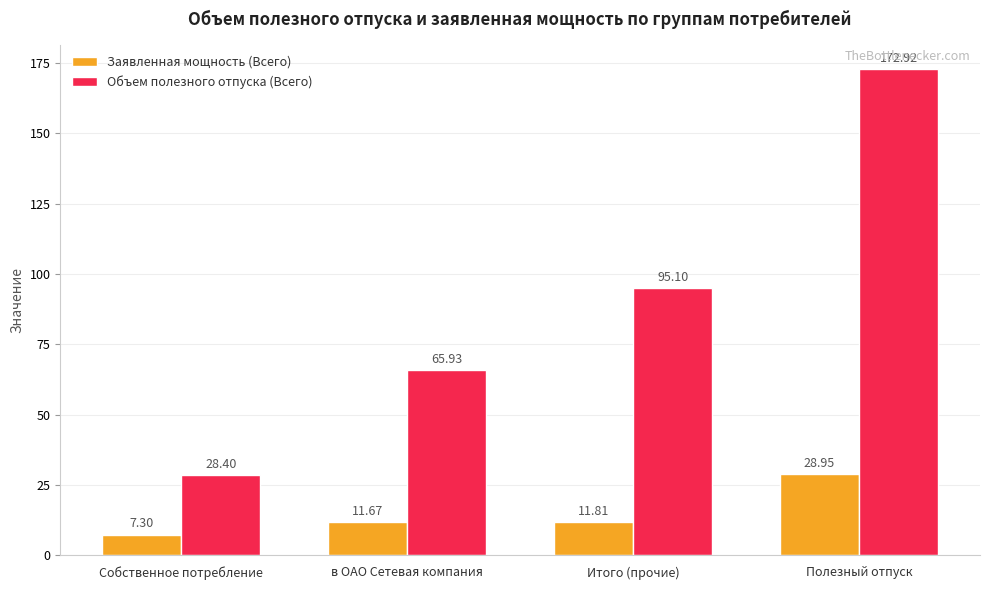

What is the total value across all series at в ОАО Сетевая компания?

77.6